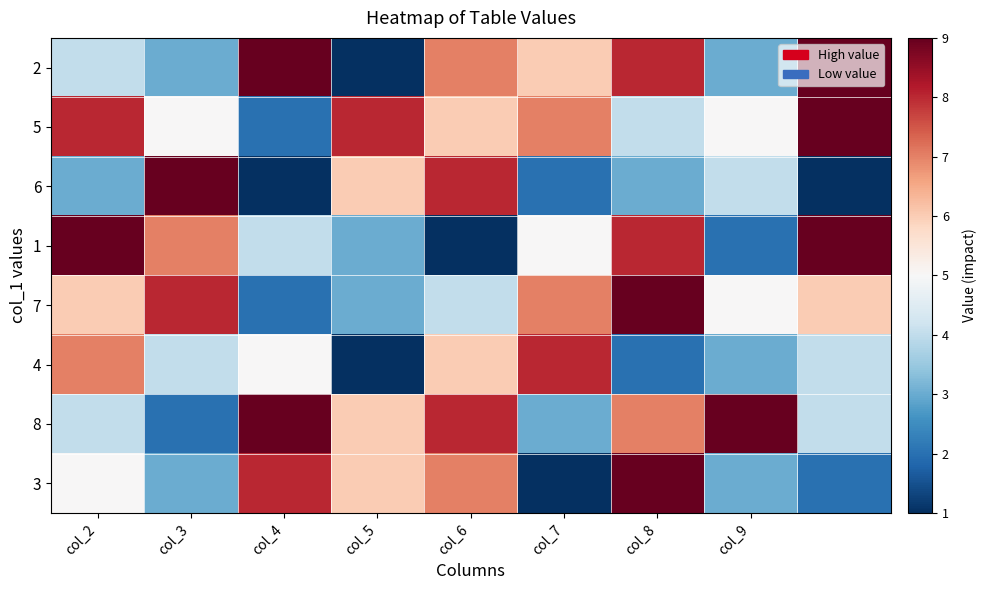

At which category is the sum across all series the highest?

col_8